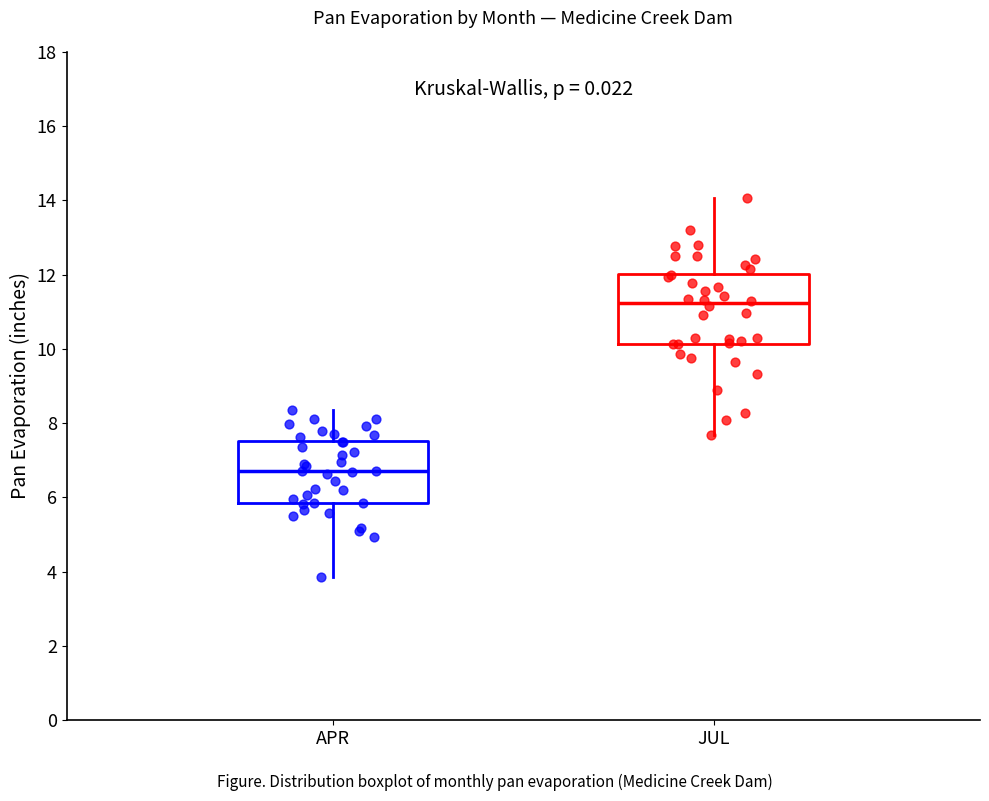

Reading left to right, transcribe this box plot: for each box, give where its median line is, the range the box spans, and where its two whiskers end, as read against the y-axis. The values are not printed on the chart, so give them approximately, as read against the axis.

APR: median 6.8, box 5.8 to 7.6, whiskers 3.8 to 8.4
JUL: median 11.2, box 10.2 to 12.0, whiskers 7.6 to 14.0